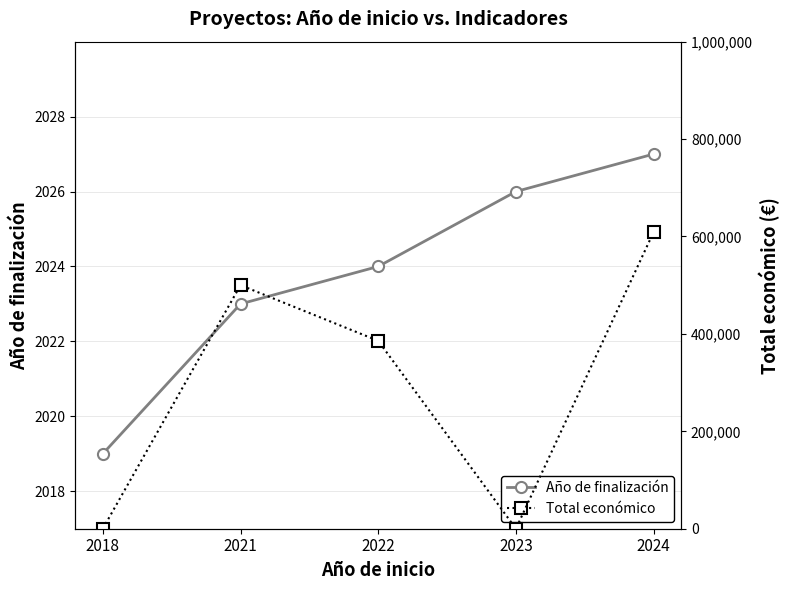

Reading left to right, what are all the values shown in this chart?

Año de finalización: 2018=2019	2021=2023	2022=2024	2023=2026	2024=2027
Total económico: 2018=0	2021=500043	2022=385774	2023=0	2024=609206